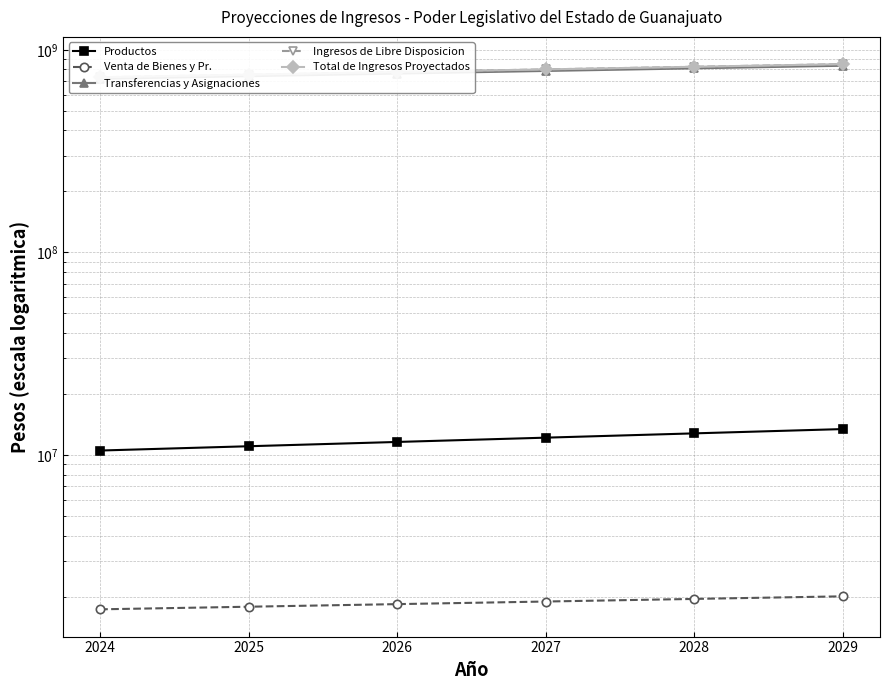

What is the value of the Total de Ingresos Proyectados point at the 1st from the left?

731985912